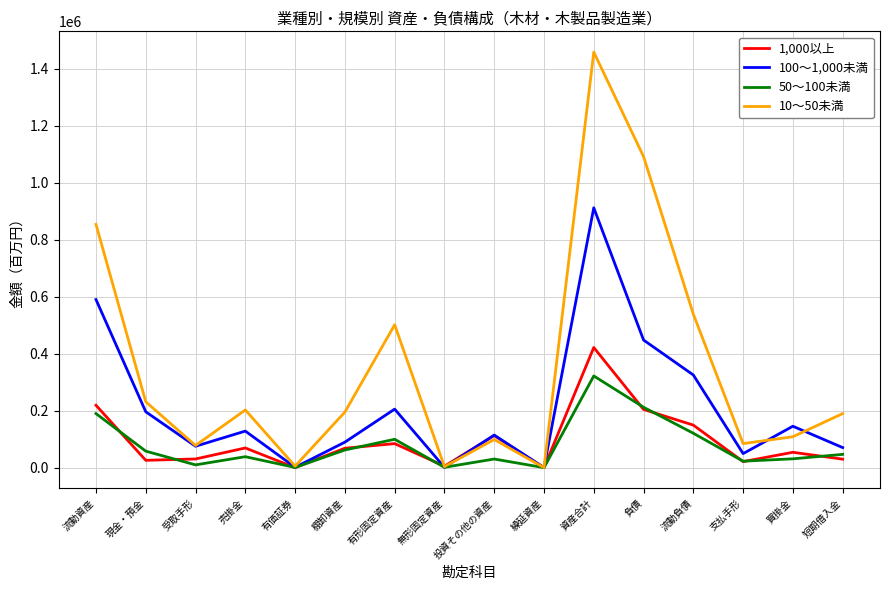

At which label does 1,000以上 reach its peak?

資産合計